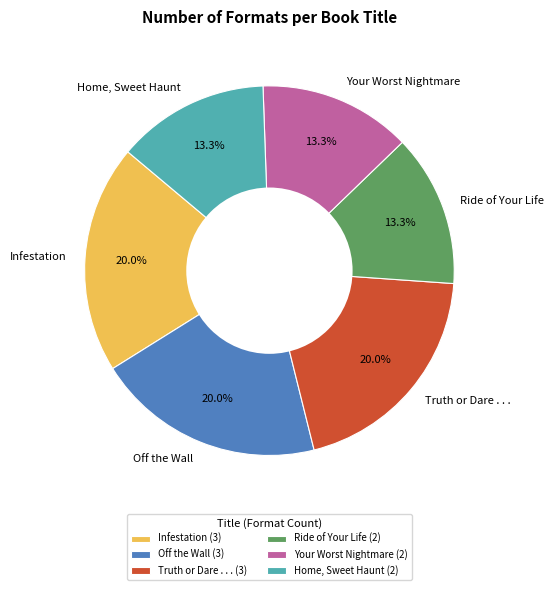

Count the number of slices in the pie.

6